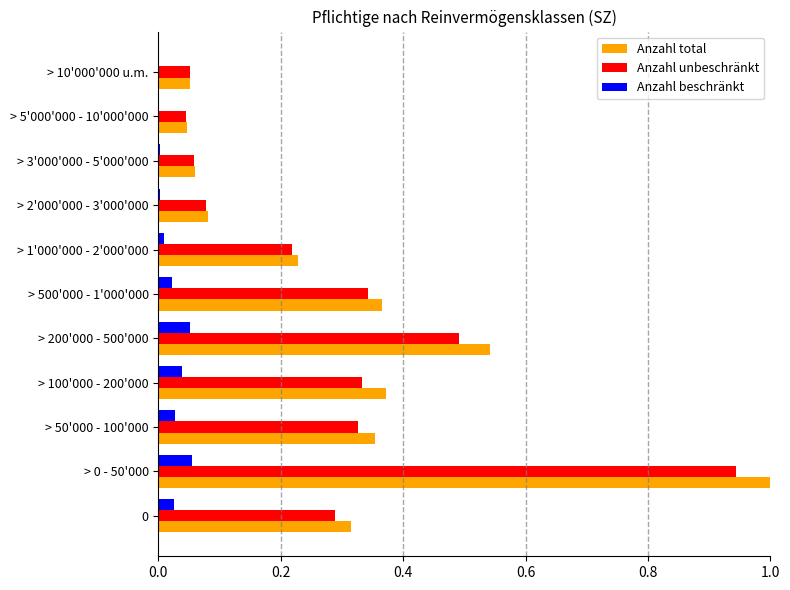

What is the maximum value for Anzahl total?

1.0